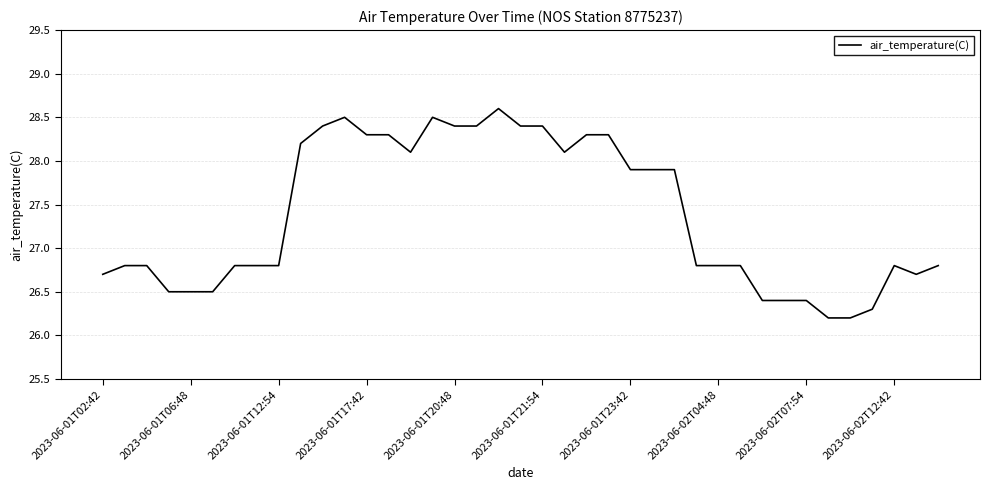

Reading left to right, what are all the values shown in this chart?

26.7	26.8	26.8	26.5	26.5	26.5	26.8	26.8	26.8	28.2	28.4	28.5	28.3	28.3	28.1	28.5	28.4	28.4	28.6	28.4	28.4	28.1	28.3	28.3	27.9	27.9	27.9	26.8	26.8	26.8	26.4	26.4	26.4	26.2	26.2	26.3	26.8	26.7	26.8